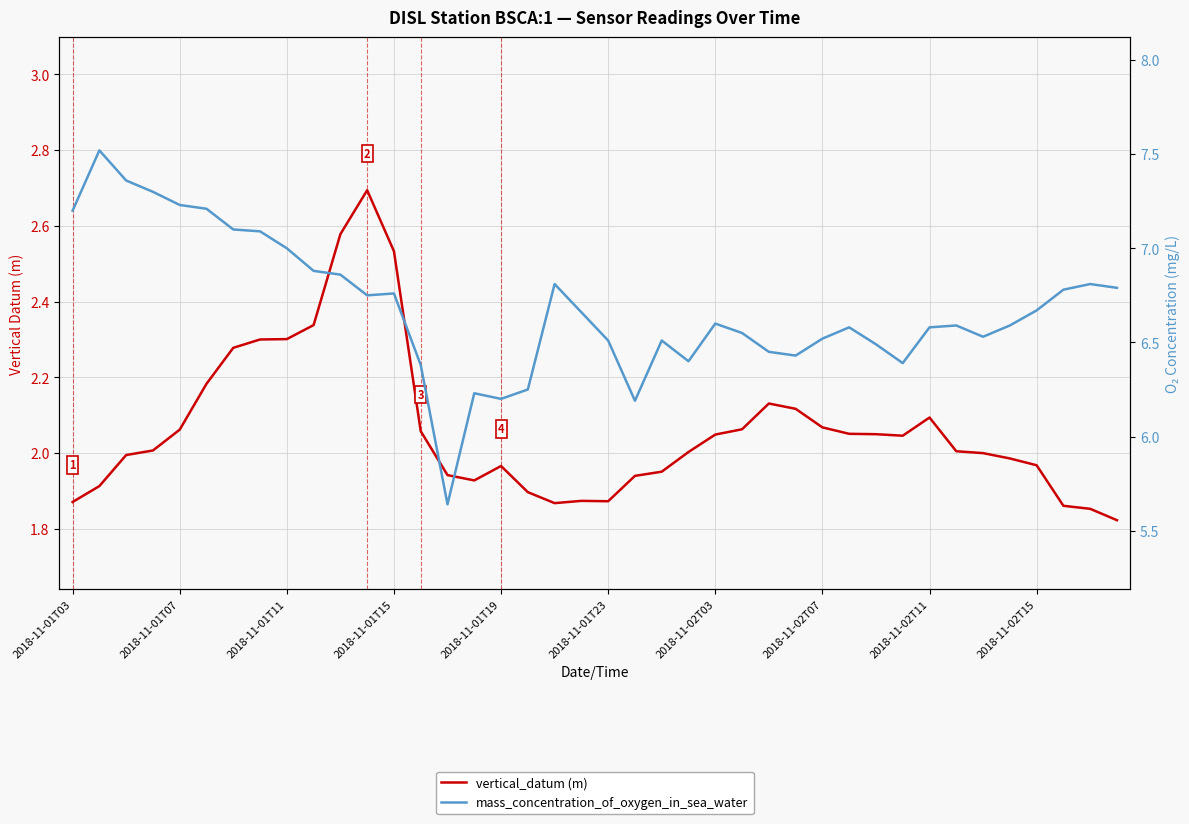

Read the mass_concentration_of_oxygen_in_sea_water value at 22.

6.5